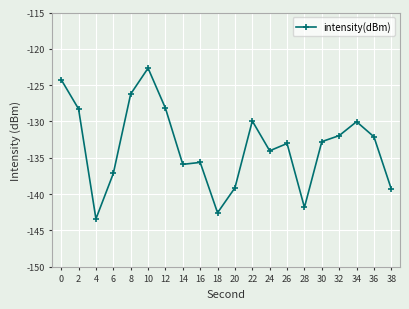

Read the value at 20.

-139.1